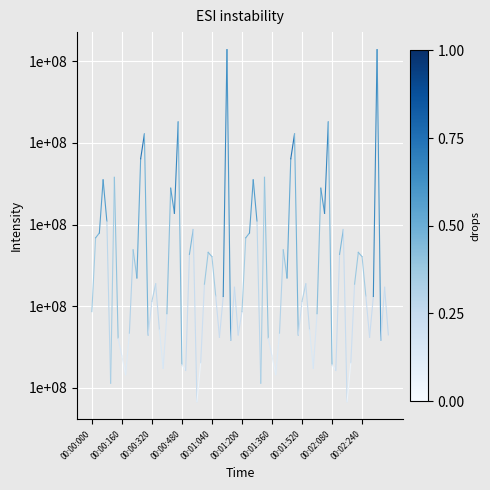

What is the difference between the maximum and minimum values?

4517081